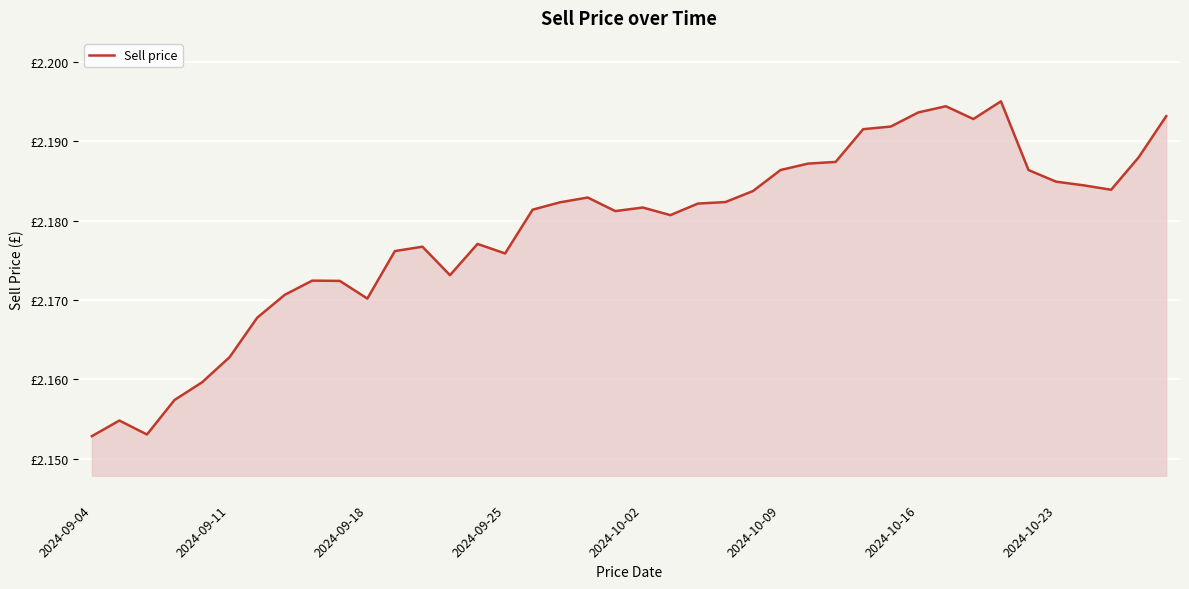

Is this an area chart (filled region under the line)?

Yes